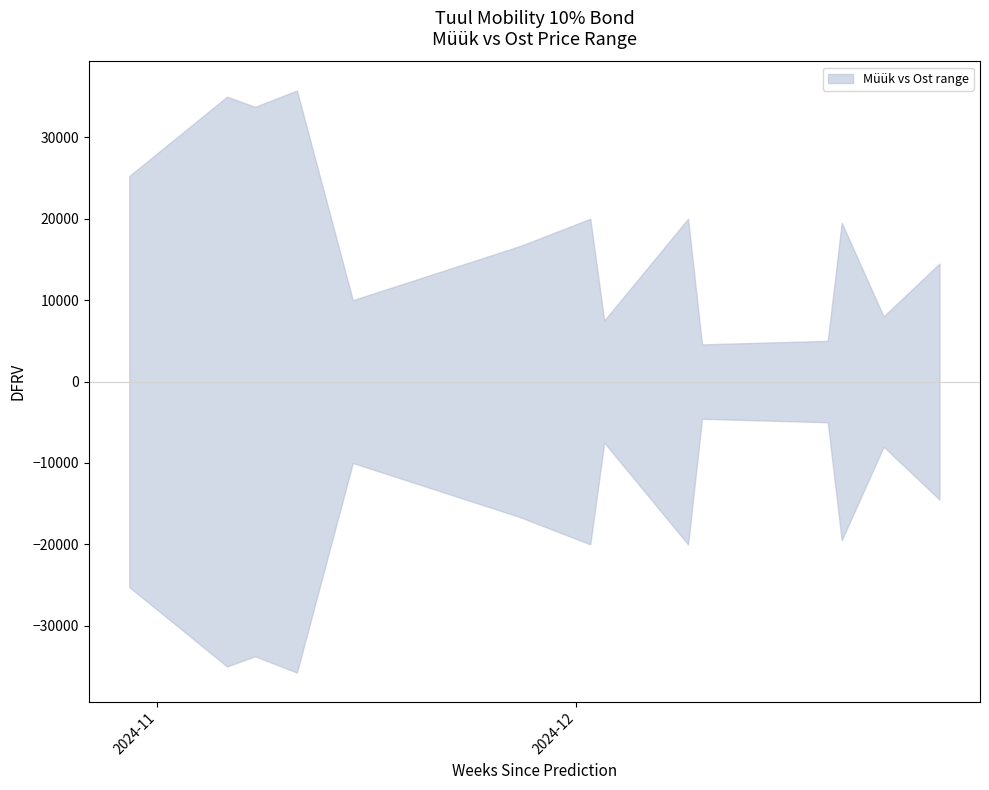

True or false: Müük has more than 0 points higher than both neighbors.

True